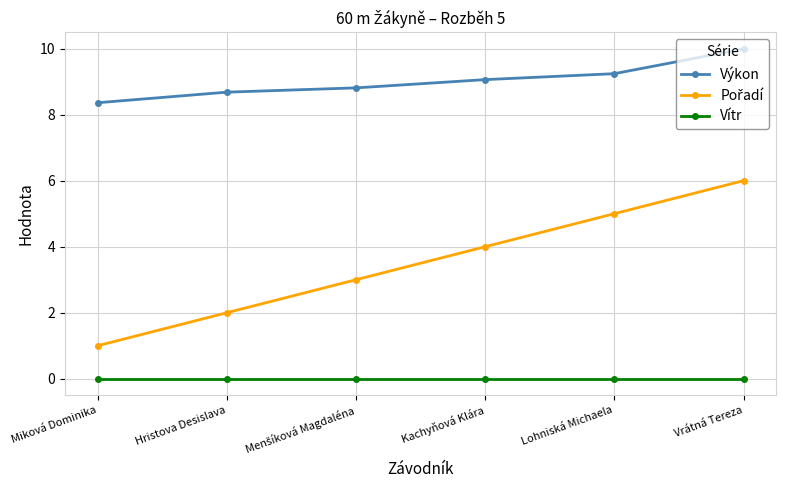

What position from the left is Vrátná Tereza?

6